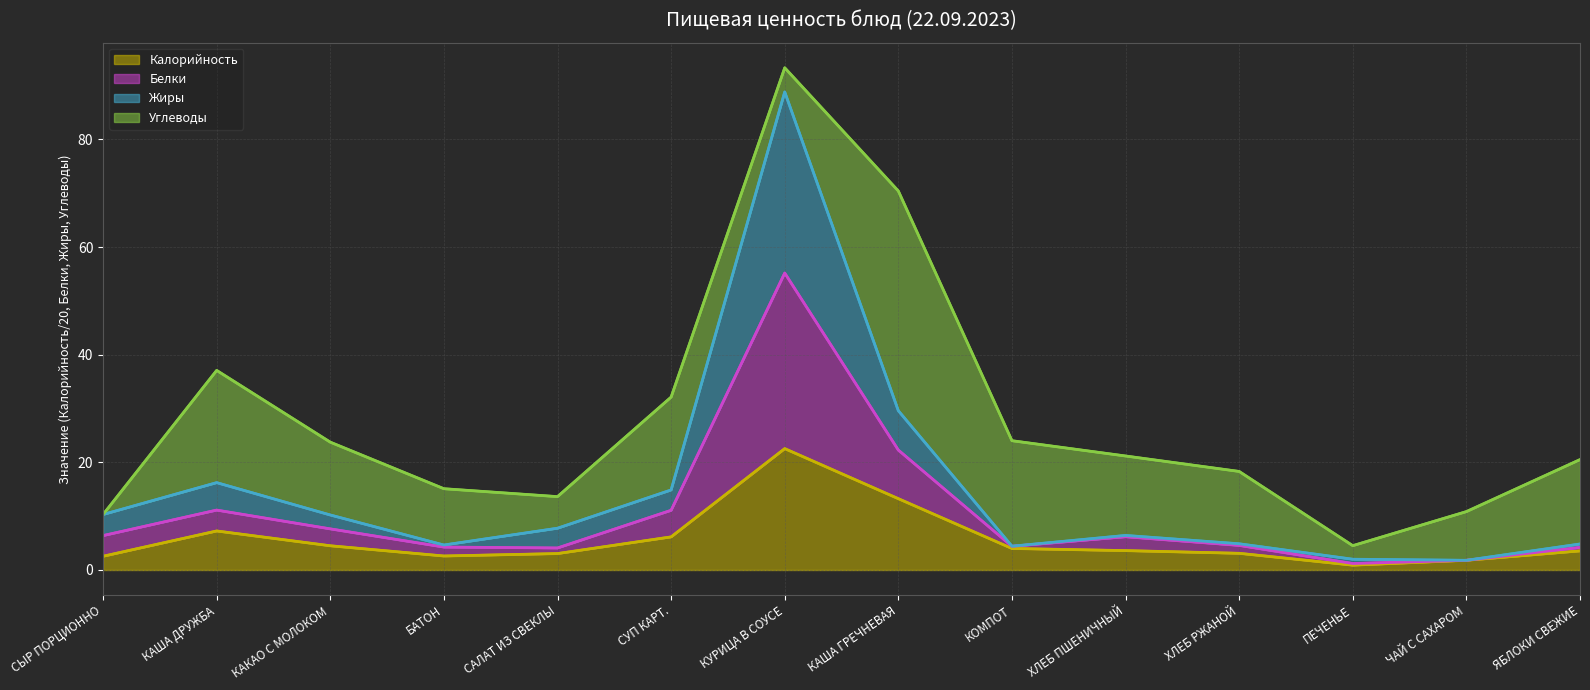

What is the approximate value of Калорийность at ХЛЕБ РЖАНОЙ?

3.1